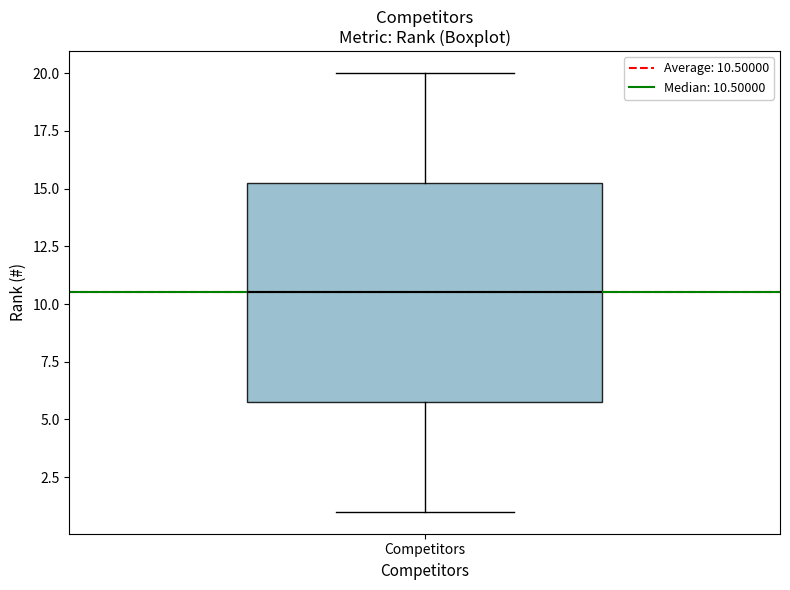

Read this box plot against the y-axis: the position of the median line, the range covered by the box, and the ends of both whiskers. The values are not printed on the chart, so give them approximately, as read against the axis.

median 10.5, box 6.0 to 15.5, whiskers 1.0 to 20.0